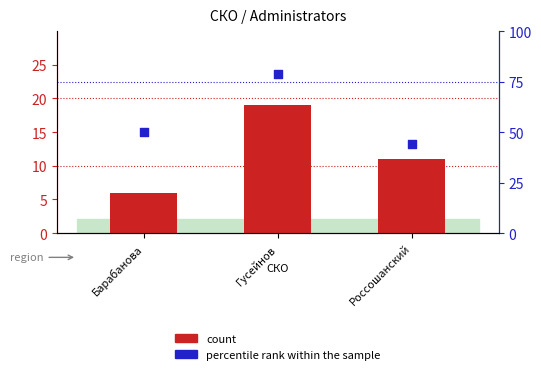

At which category is the sum across all series the highest?

Гусейнов